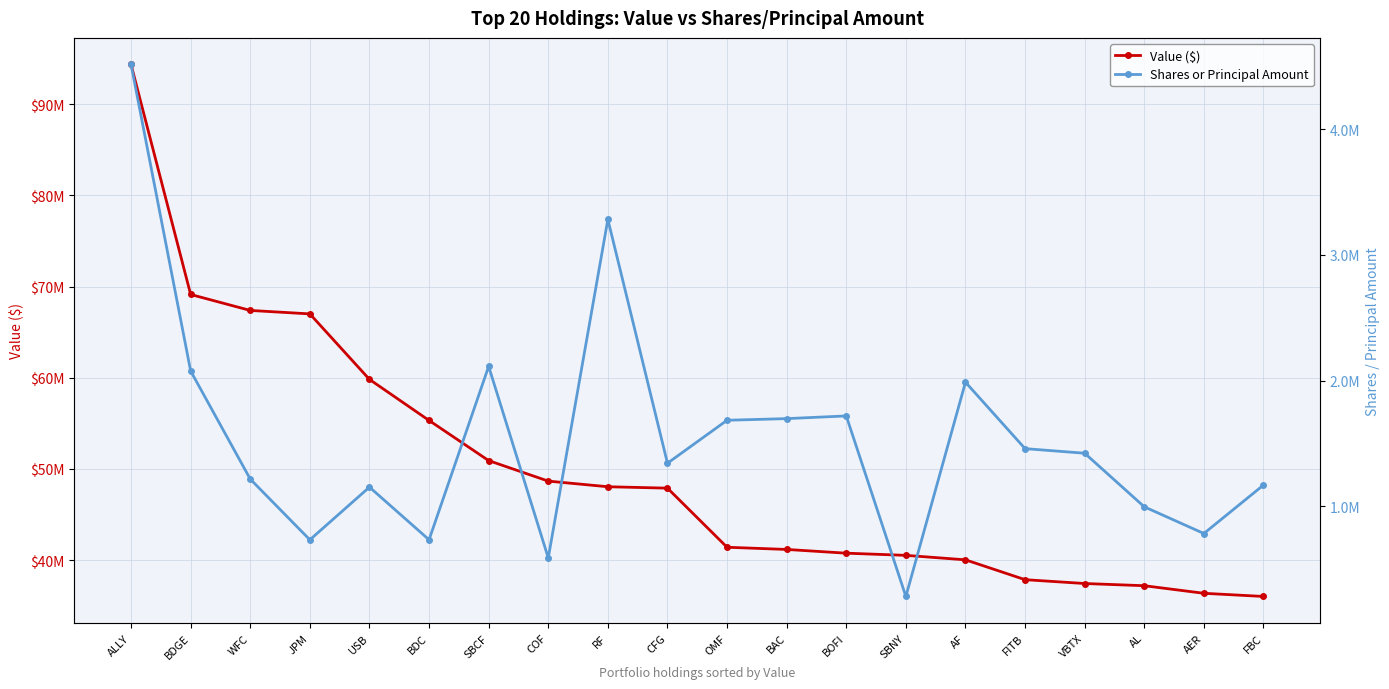

At which label does Shares or Principal Amount first exceed 1421705?

ALLY